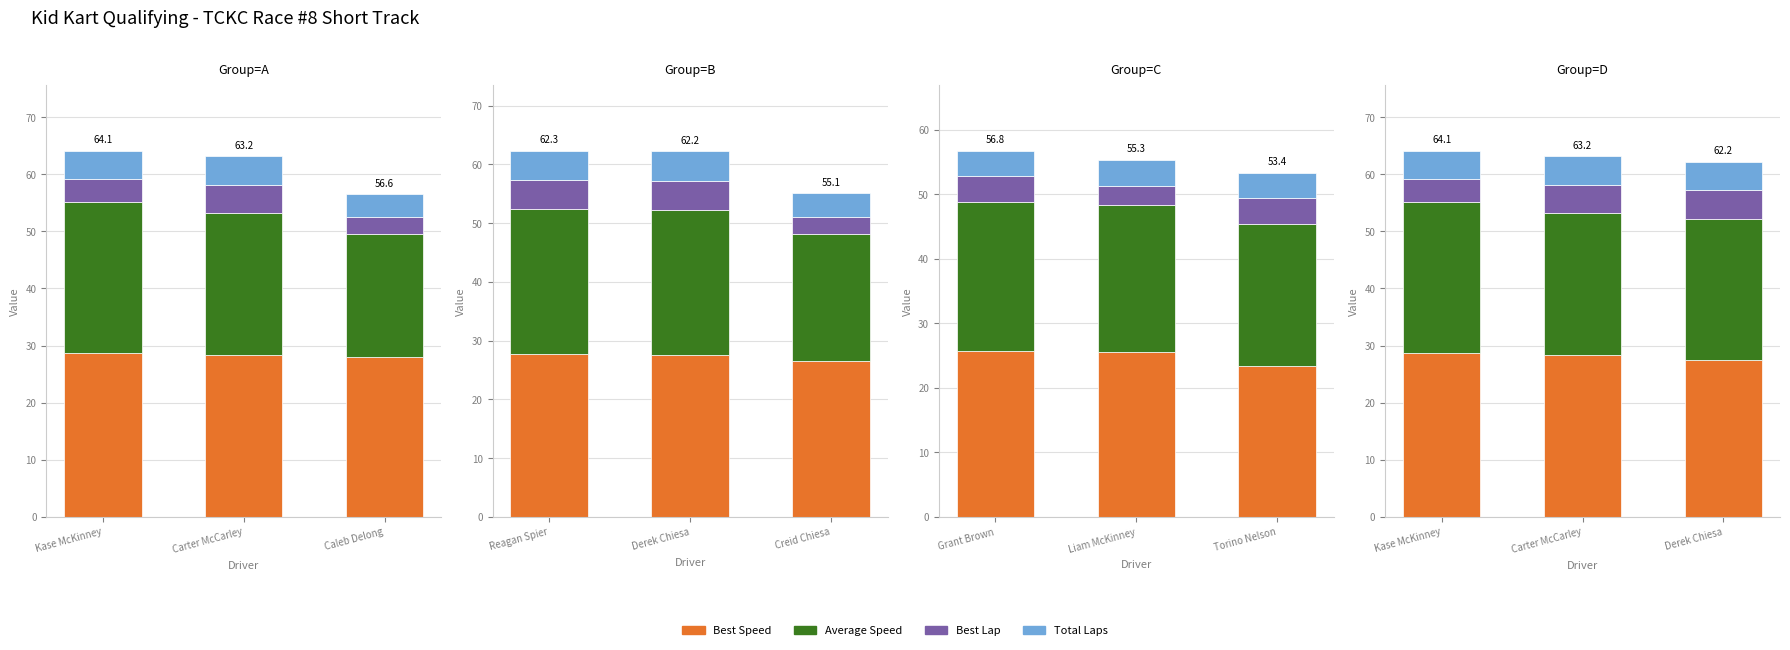

What is the label of the 2nd bar from the right?

Carter McCarley